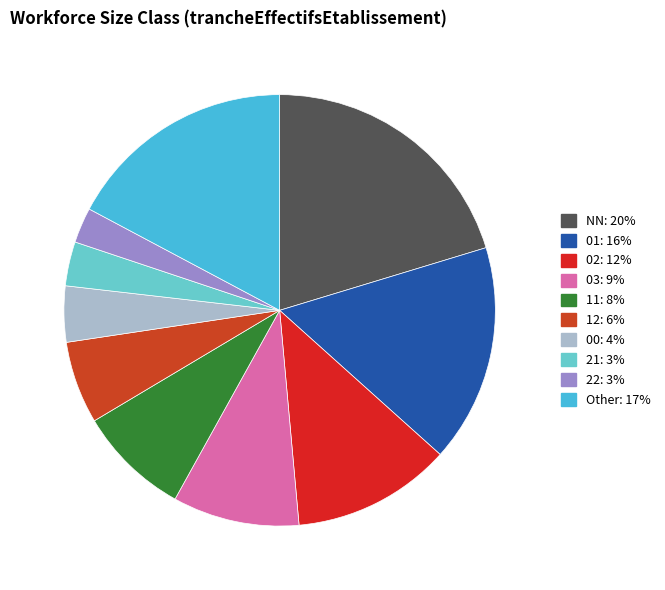

How much of the chart is everything except 21?

96.7%